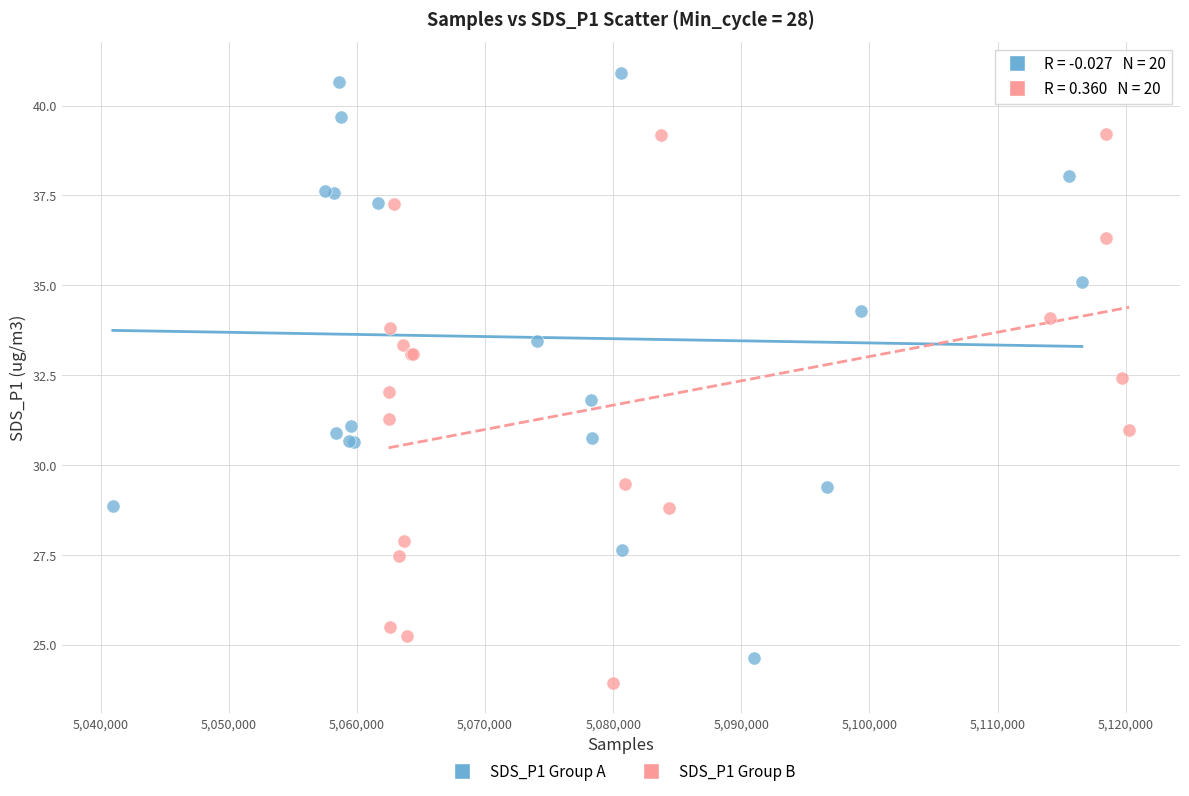

Which series contains the highest Y value?

SDS_P1 Group A